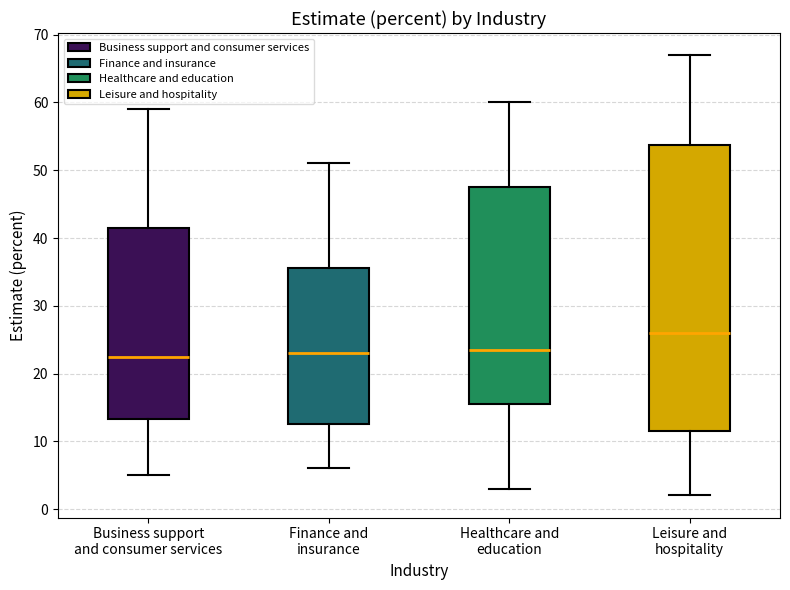

Where does the upper whisker of the box for Finance and insurance end on the y-axis? The values are not printed on the chart, so give them approximately, as read against the axis.

51